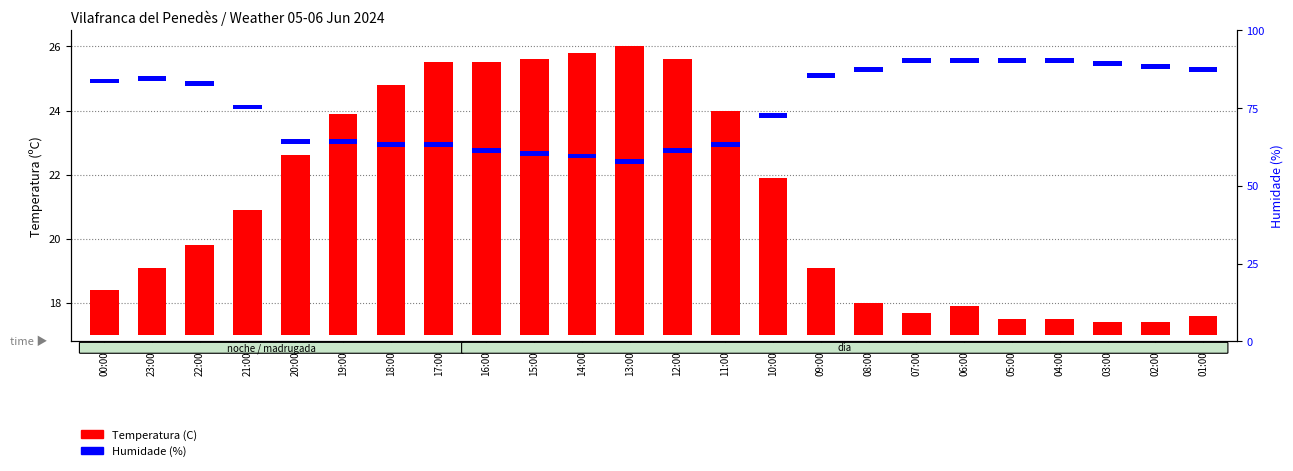

What is the difference between the maximum and minimum values in the Temperatura (C) series?

8.6